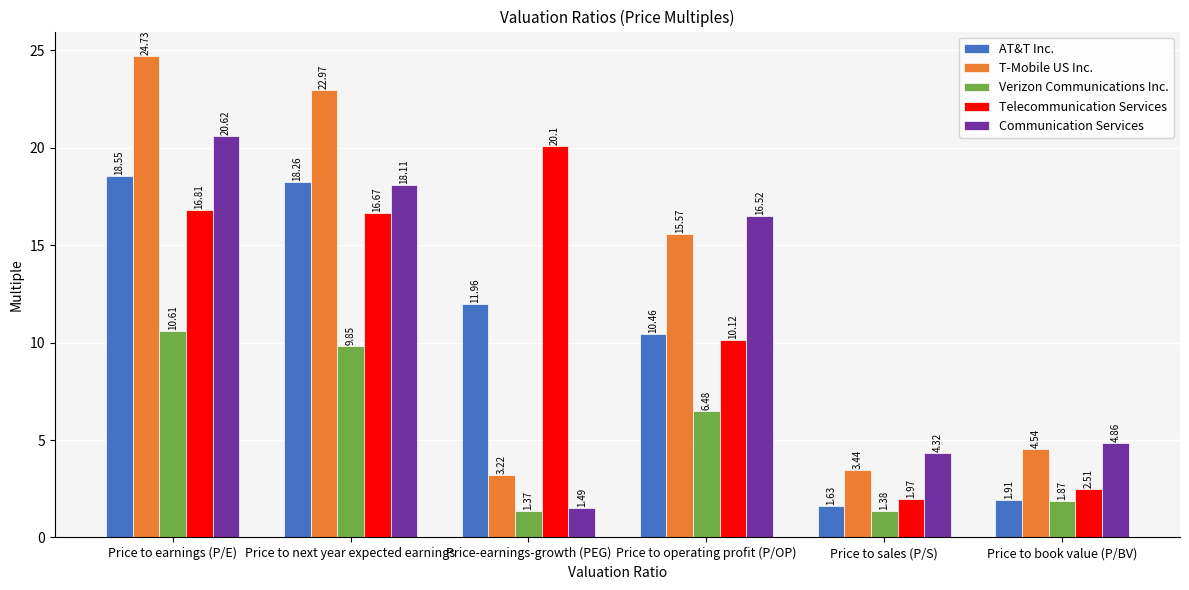

How many bars are there in total?

30